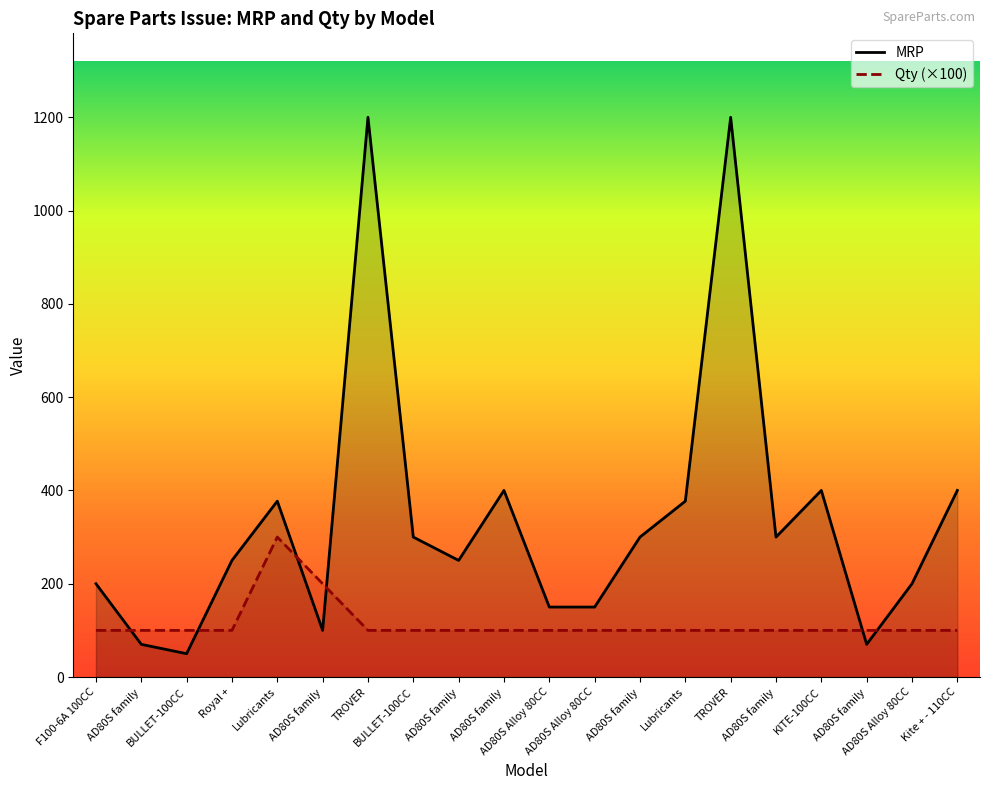

At how many categories does at least one series exceed 1137?

2